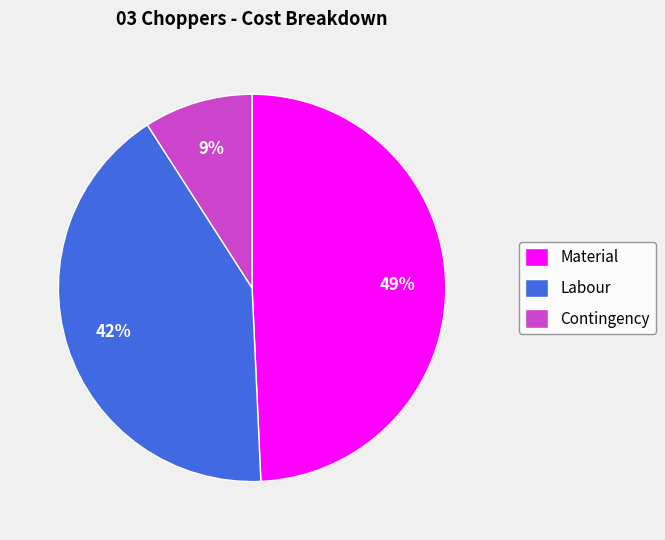

To the nearest percent, what percentage of the pie is Contingency?

9%